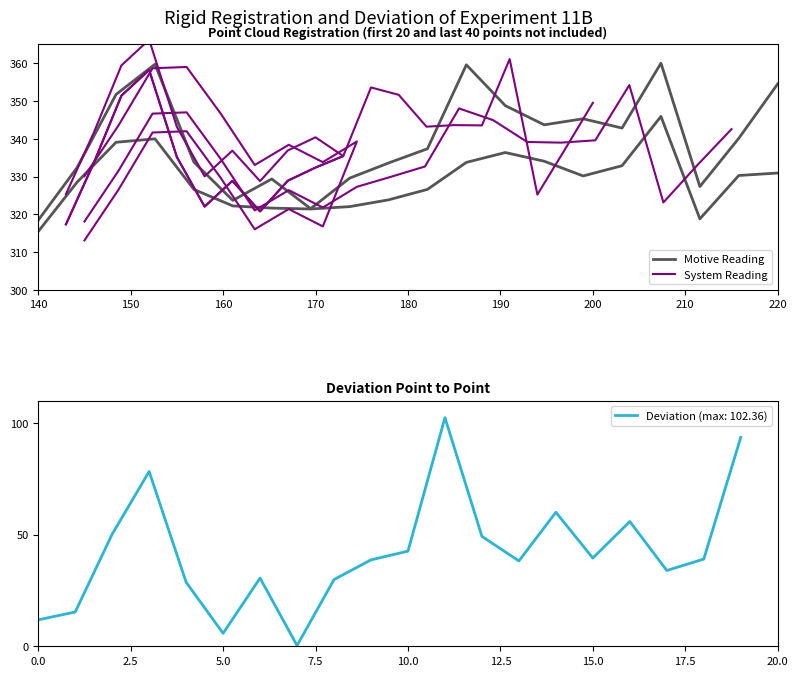

What is the maximum value for Deviation (max: 102.36)?

102.4